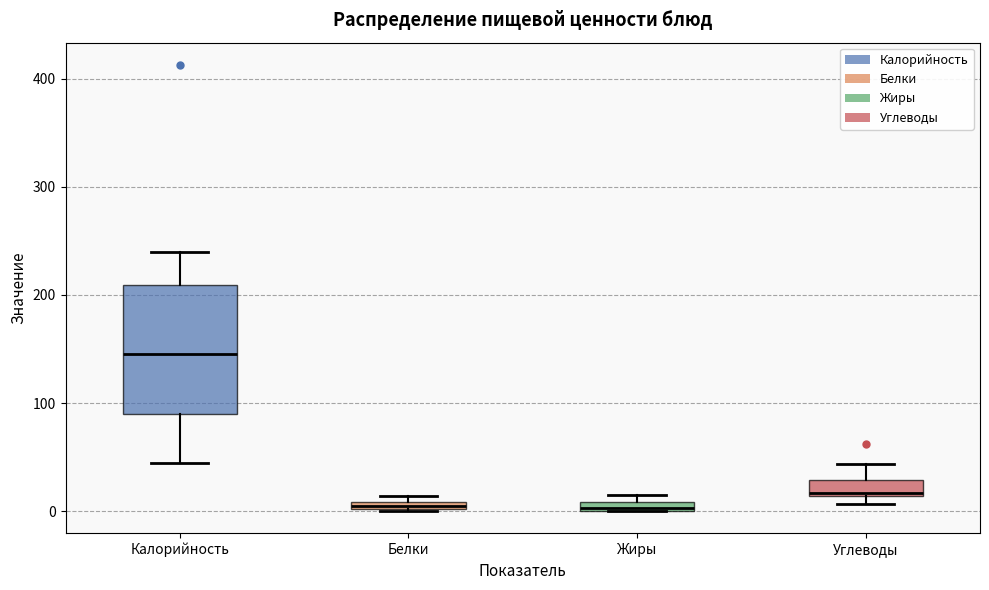

Where does the median line of the box for Углеводы sit on the y-axis? The values are not printed on the chart, so give them approximately, as read against the axis.

20